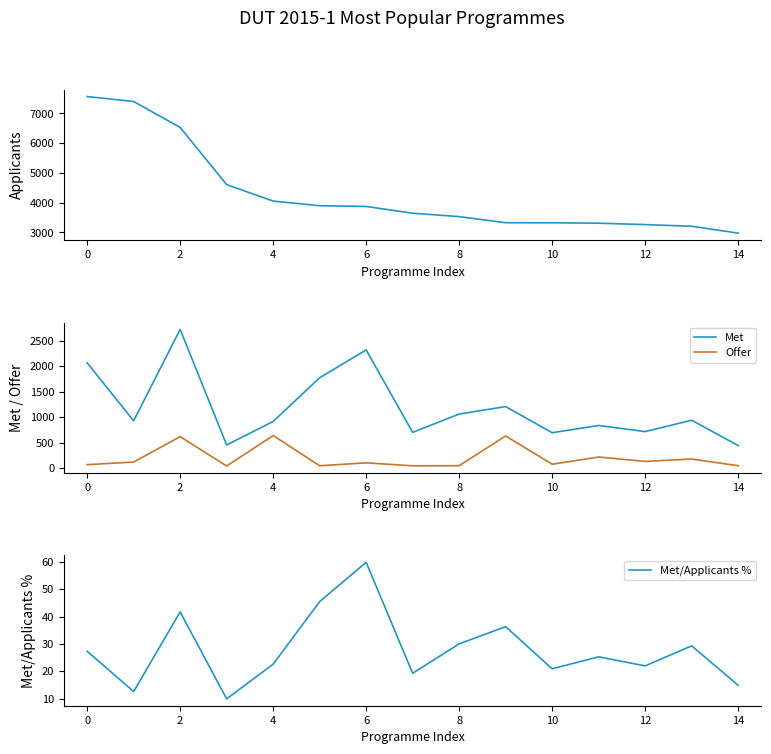

Which series has the largest total across all categories?

Applicants